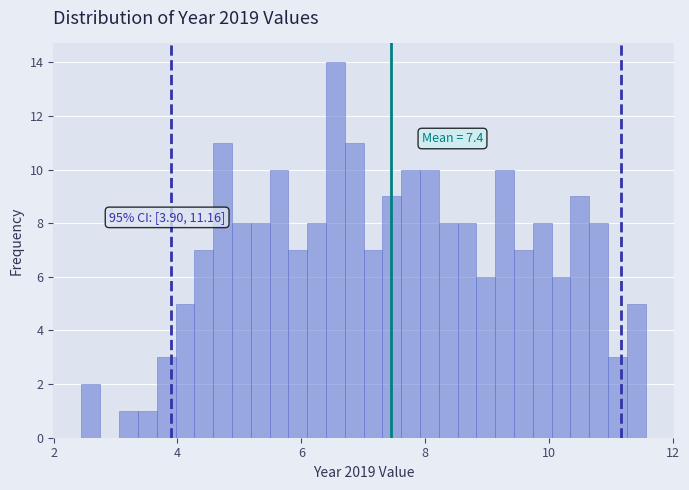

Around what value on the x-axis is the tallest bar? Give the approximate position of its centre, as read against the axis.

6.6